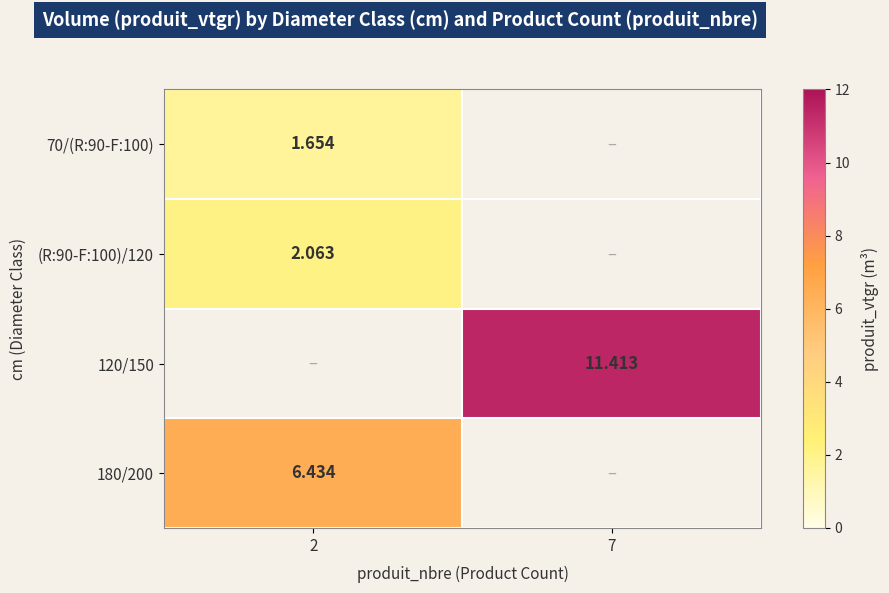

Is the value of 120/150 at 7 greater than the value of 70/(R:90-F:100) at 2?

Yes